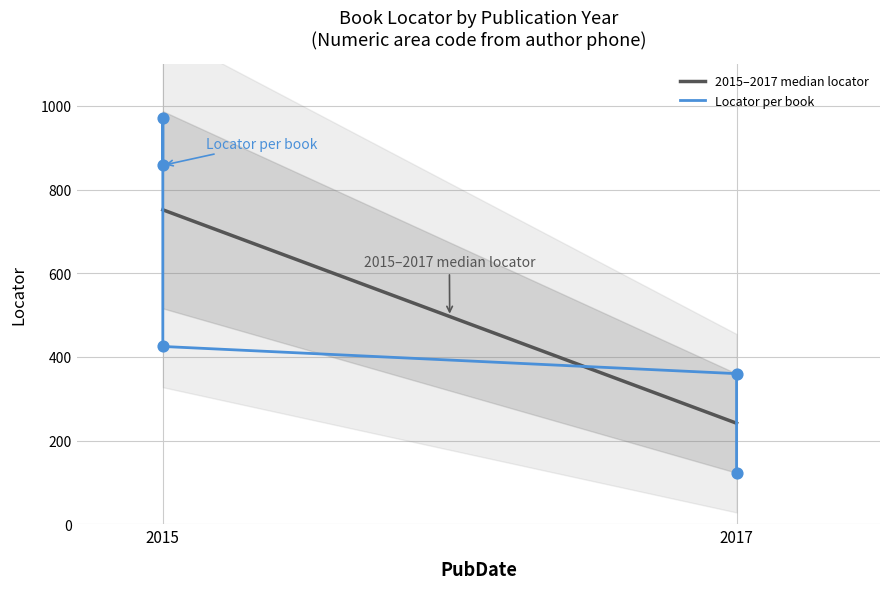

What is the ratio of the value at 2015 to the value at 2015?

1.1